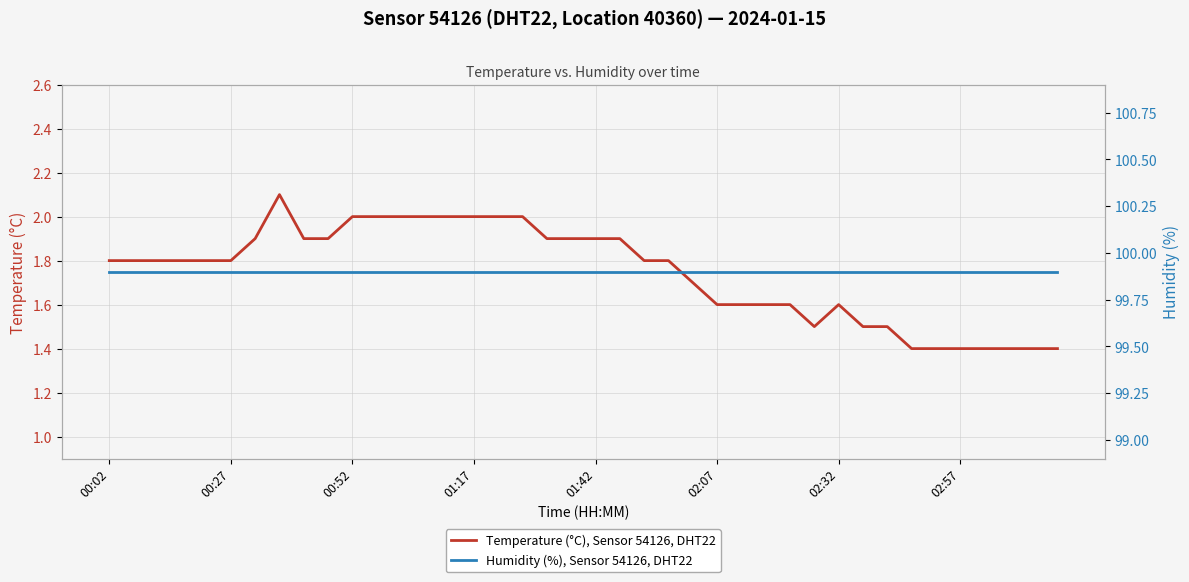

What is the lowest value of the Temperature (°C), Sensor 54126, DHT22 series?

1.4